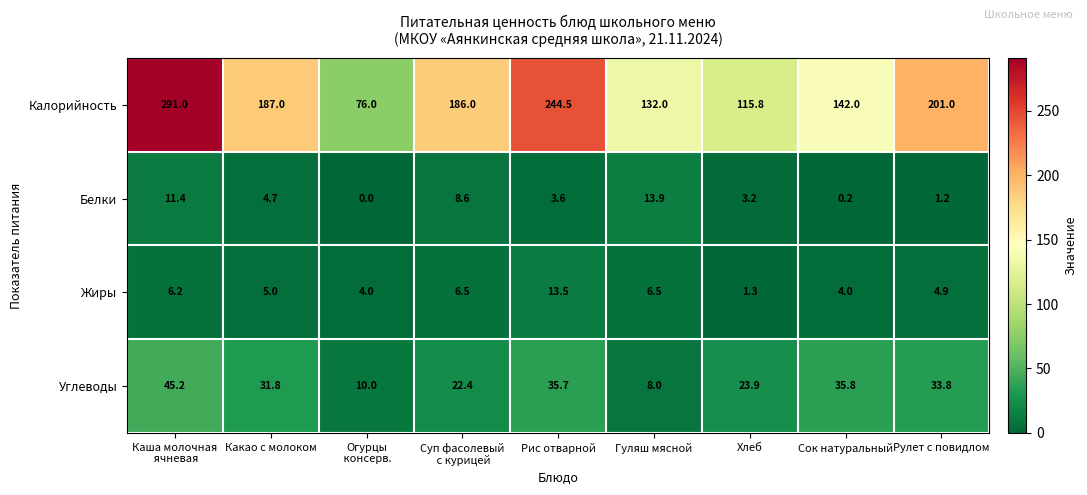

The value of Углеводы at Хлеб is 11.1. True or false?

False